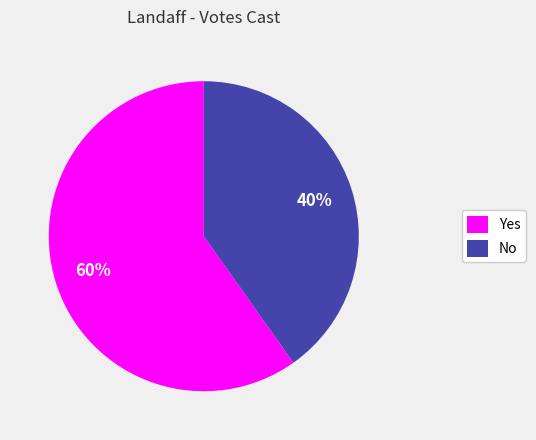

To the nearest percent, what is the combined percentage of Yes and No?

100%